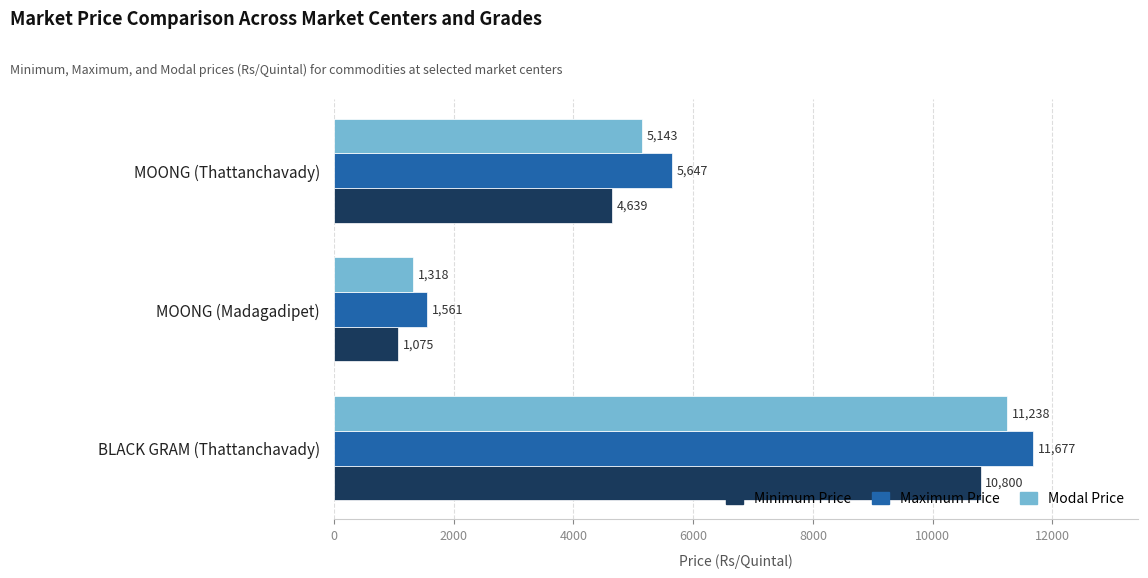

Between BLACK GRAM (Thattanchavady) and MOONG (Thattanchavady), which series saw the biggest shift?

Minimum Price